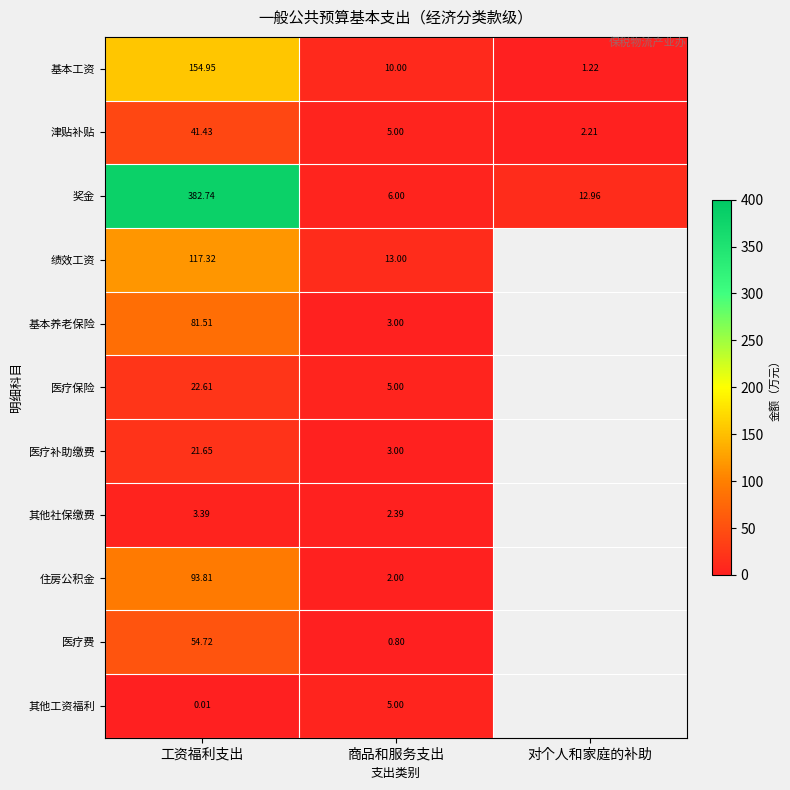

Which category has the lowest value in the 基本工资 series?

对个人和家庭的补助